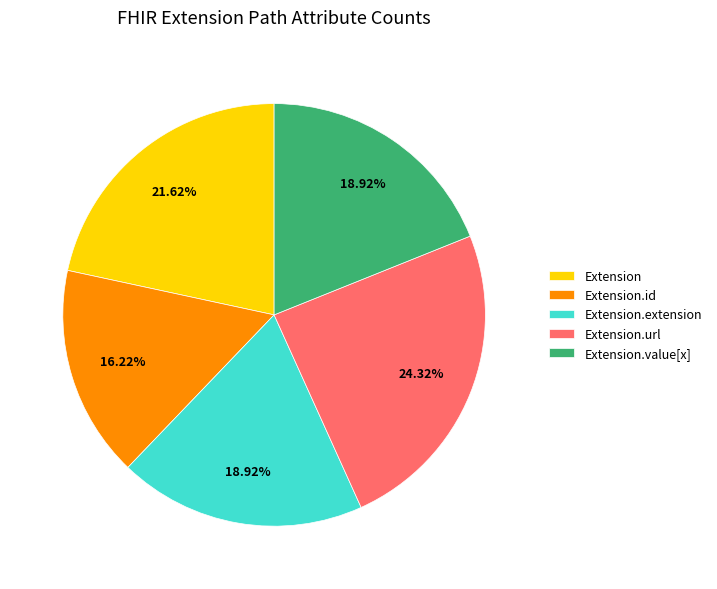

Which category has the biggest portion of the pie?

Extension.url